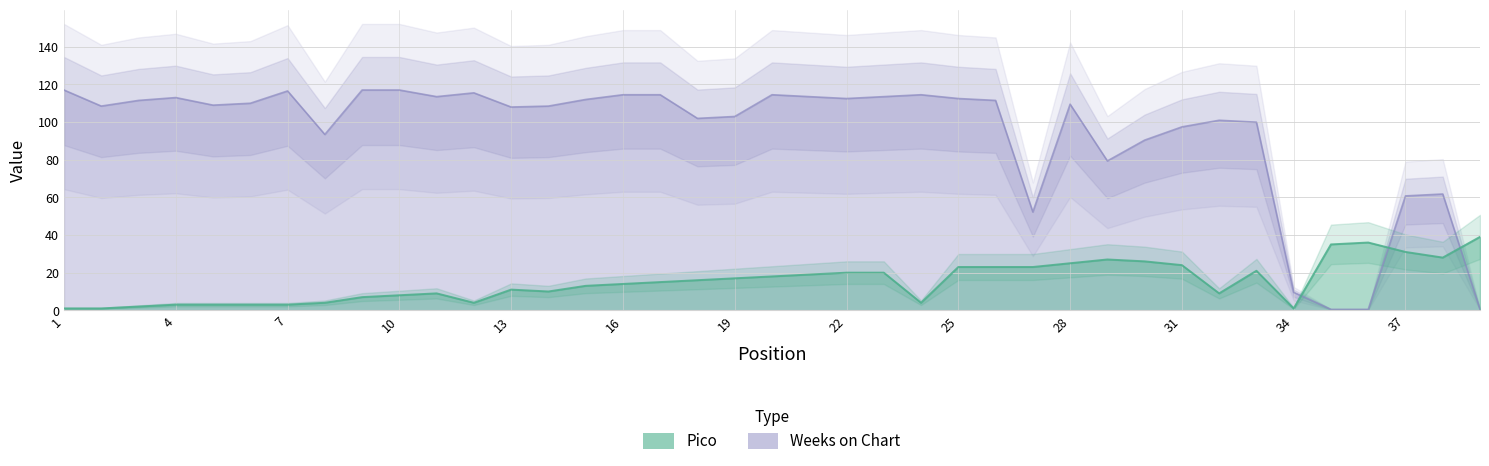

What is the difference between the Weeks on Chart values at 24 and 26?

3.0